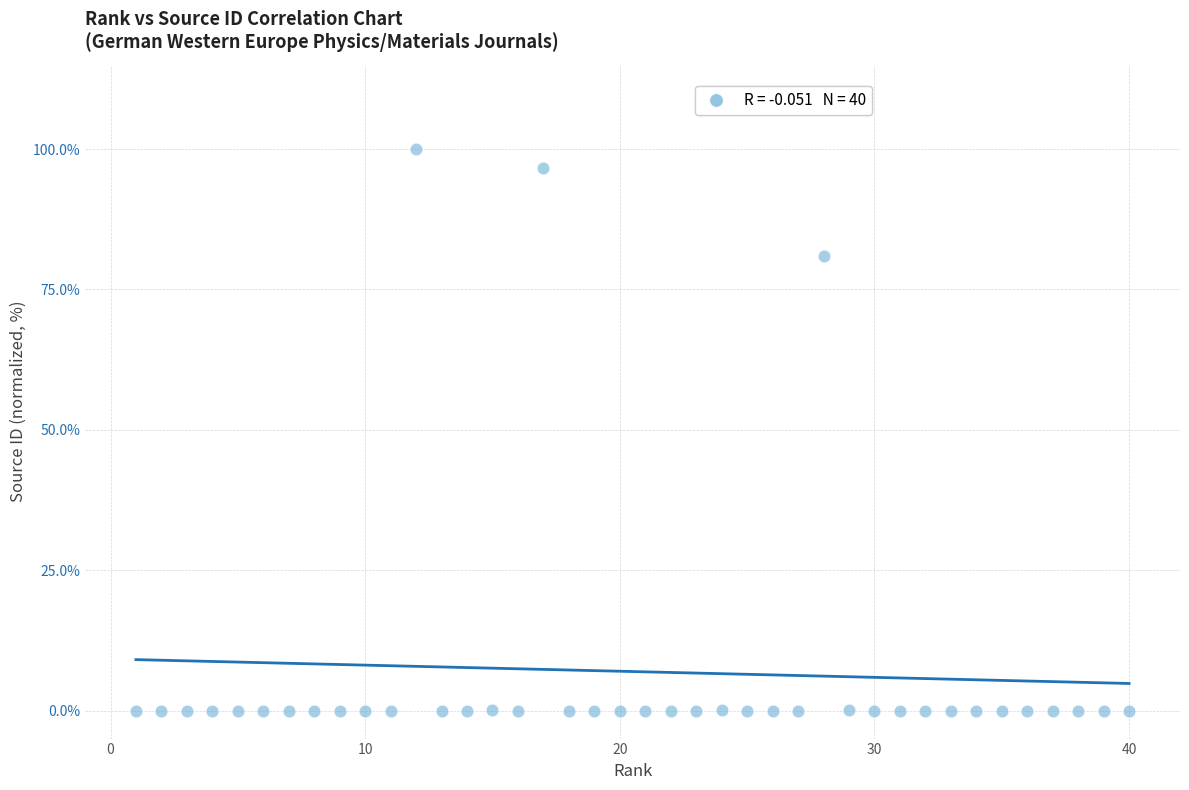

What is the range of Y values (max minus min)?

100.0